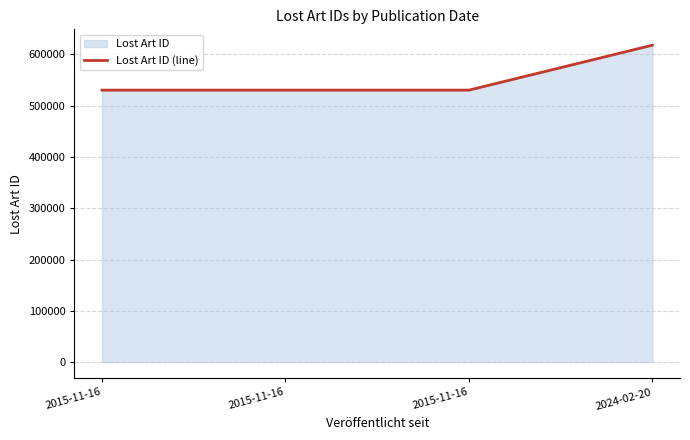

Does the chart have visible grid lines?

Yes